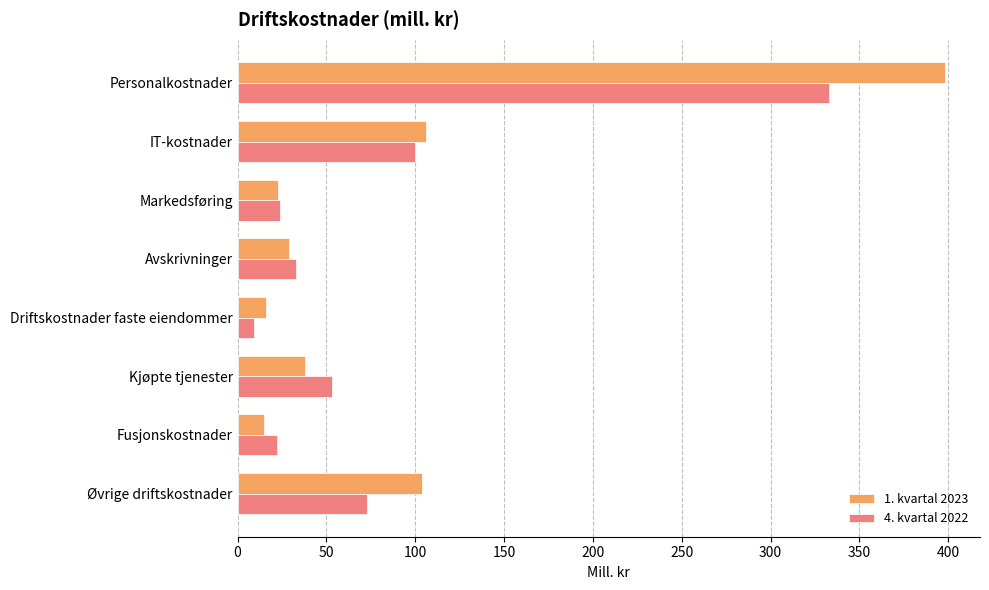

What is the minimum value shown in the chart?

9